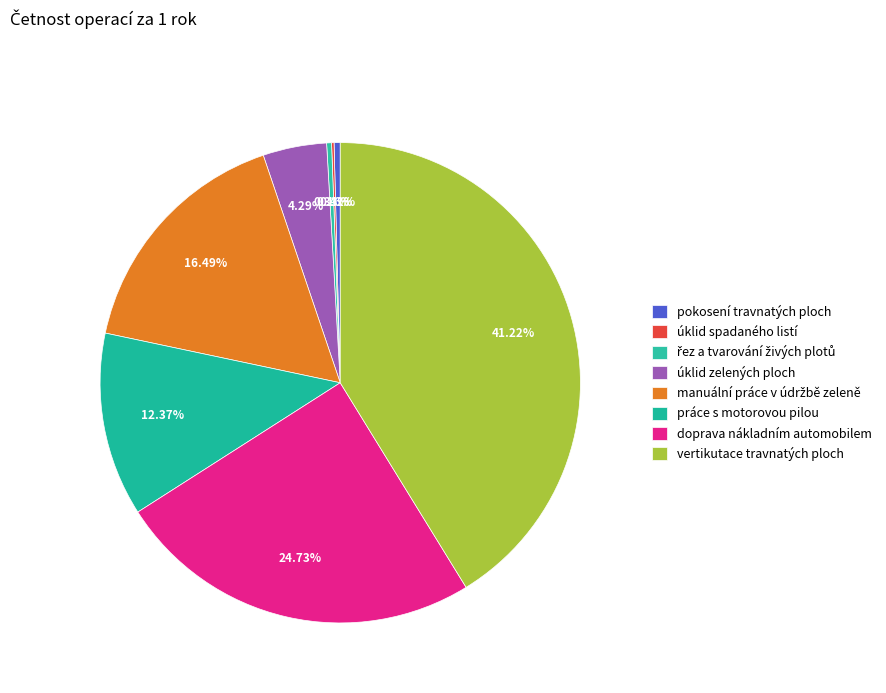

Is the sum of doprava nákladním automobilem and řez a tvarování živých plotů greater than half?

No